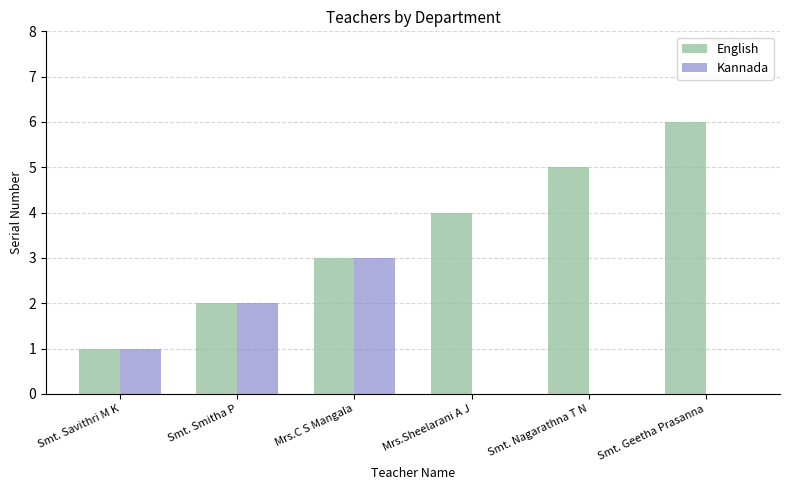

Between Mrs.C S Mangala and Smt. Nagarathna T N, which series saw the biggest shift?

Kannada